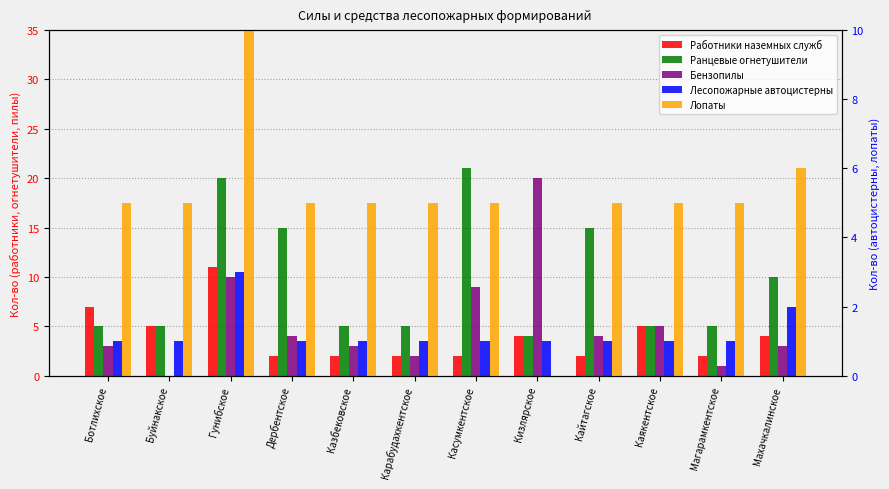

What is the difference between the maximum and minimum values in the Работники наземных служб series?

9